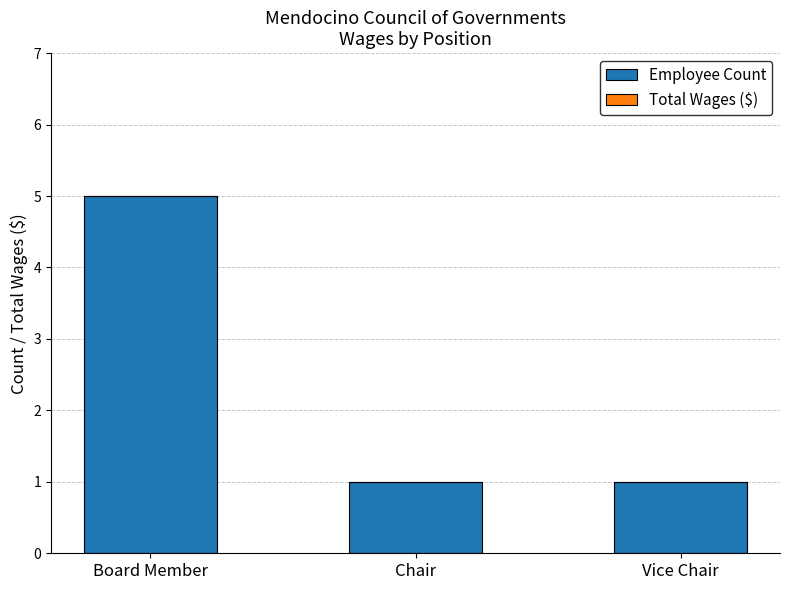

Count the number of data series in this chart.

1